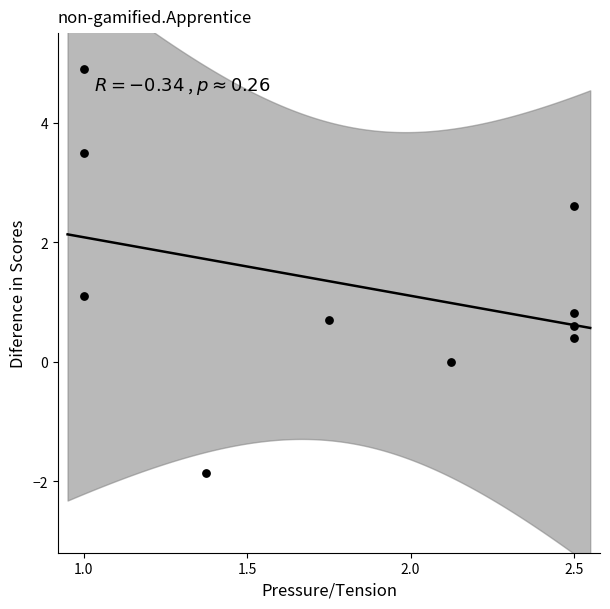

What Y value in the scatter plot is closest to 1?

1.1